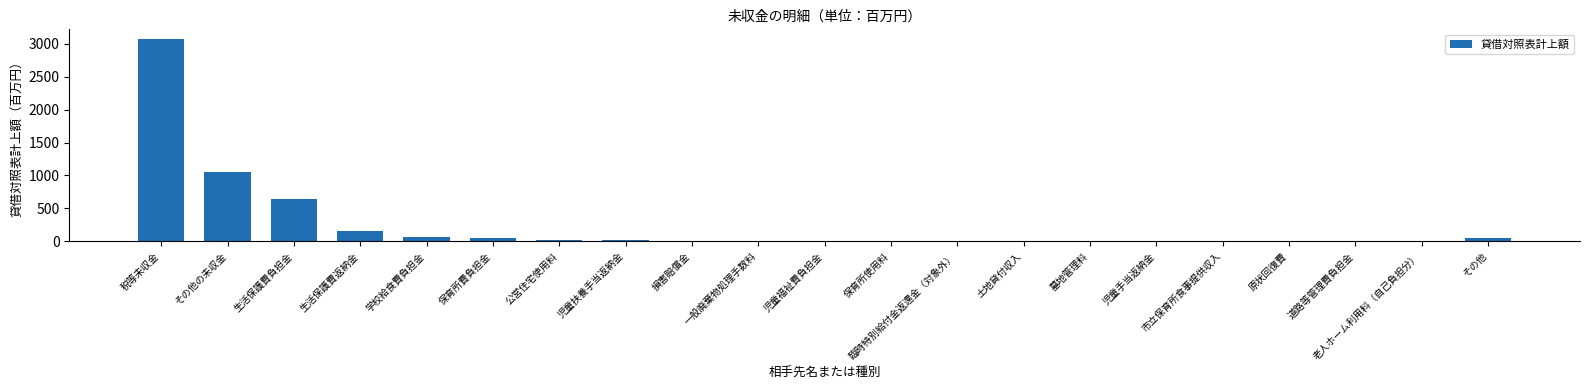

Approximately how many times larger is the value at 保育所費負担金 compared to 老人ホーム利用料（自己負担分）?

25.5